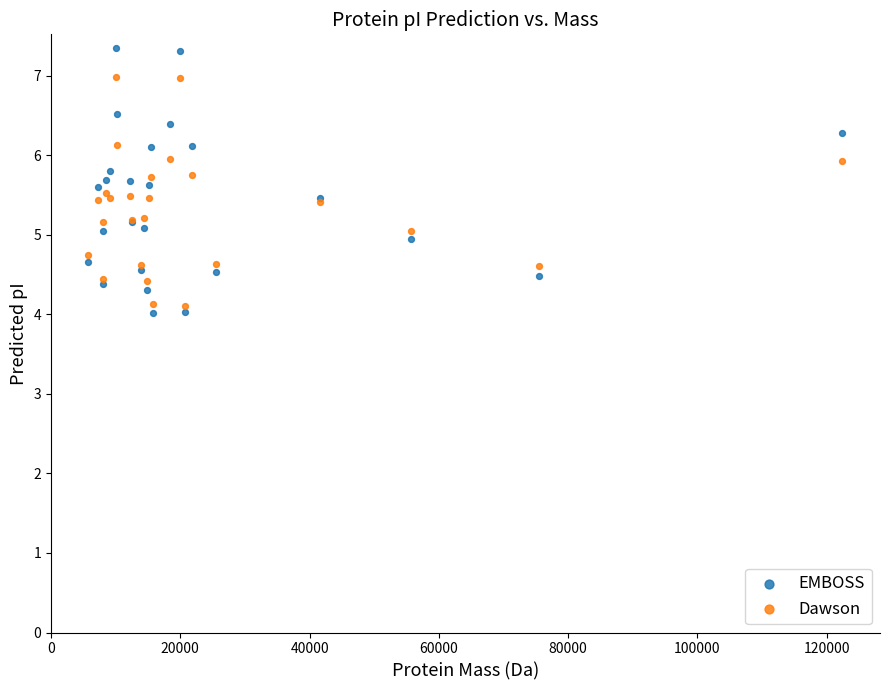

Which series reaches the maximum Y coordinate?

EMBOSS